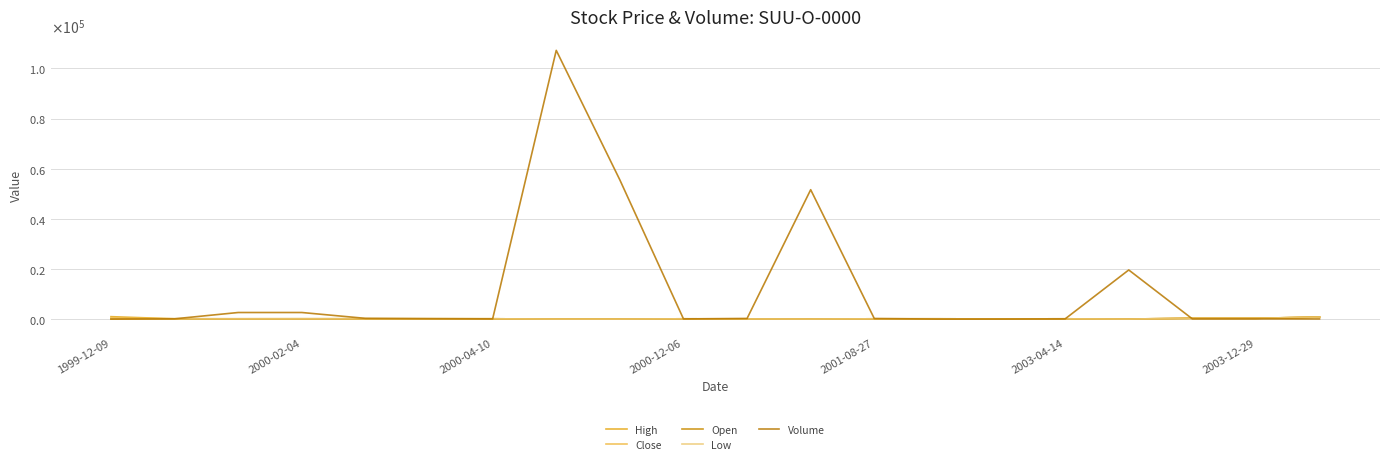

How many times do Volume and Close cross each other?

7